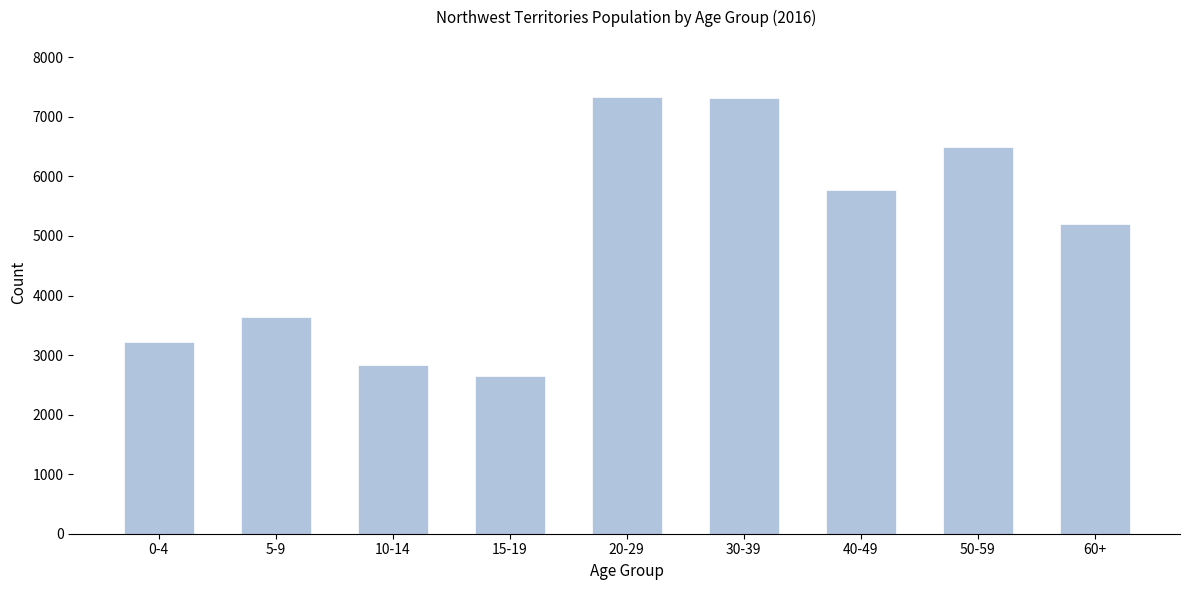

What is the difference between the maximum and second lowest values?

4493